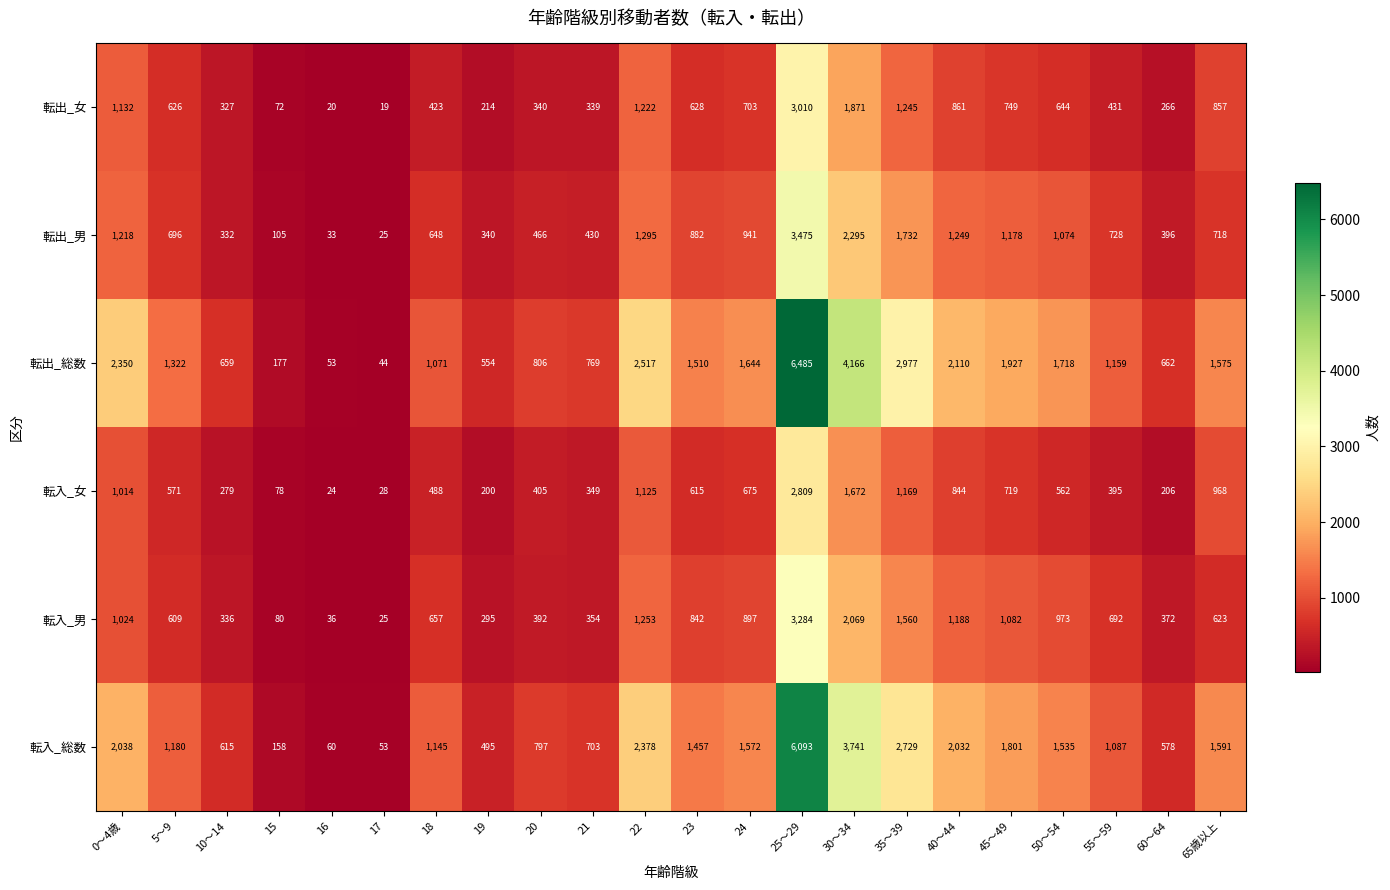

Which series has the largest range (max minus min)?

転出_総数